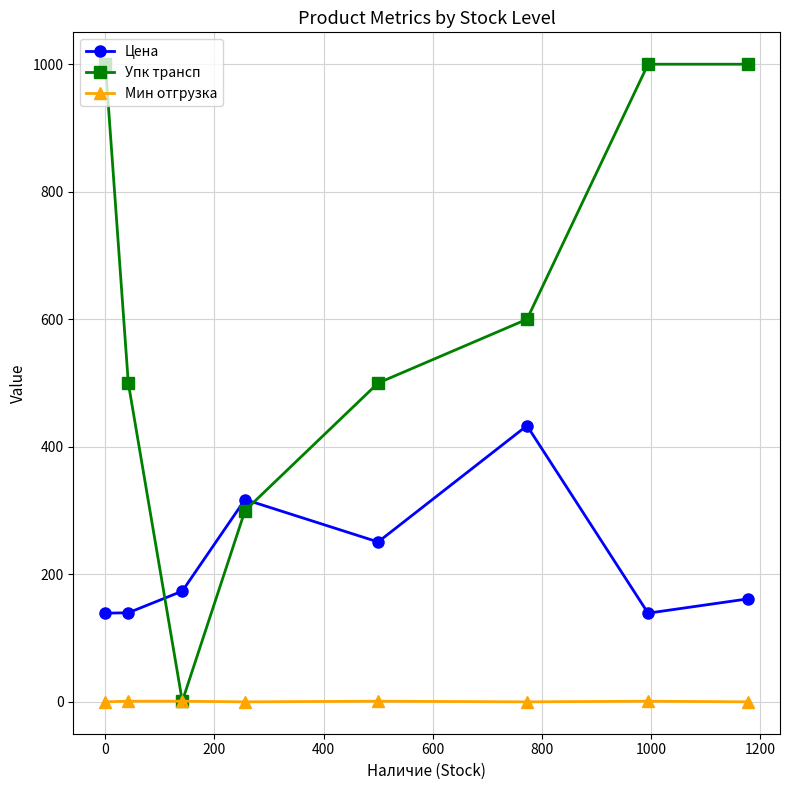

How many distinct data groups are displayed?

3